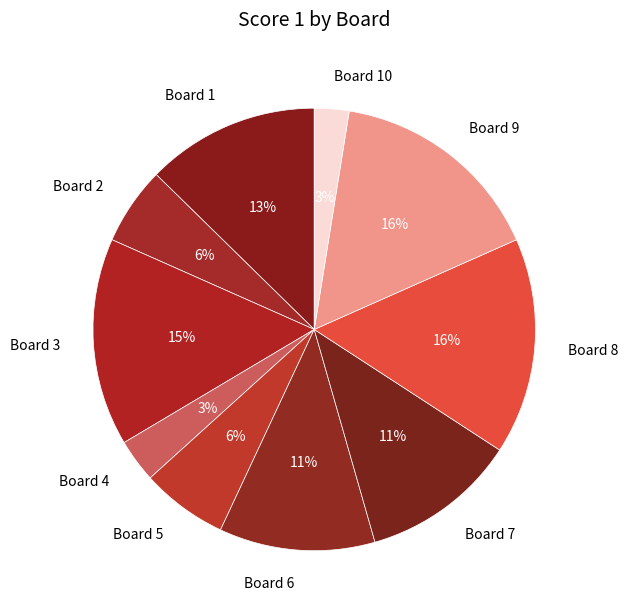

To the nearest percent, what is the difference between the largest and smallest slice percentages?

13%